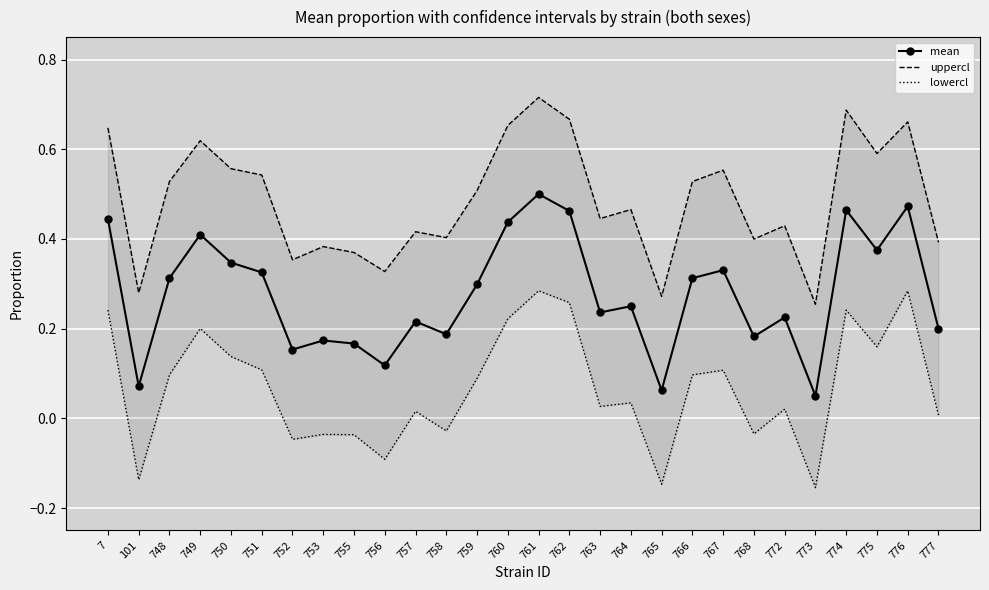

What is the average value of the uppercl series?

0.5